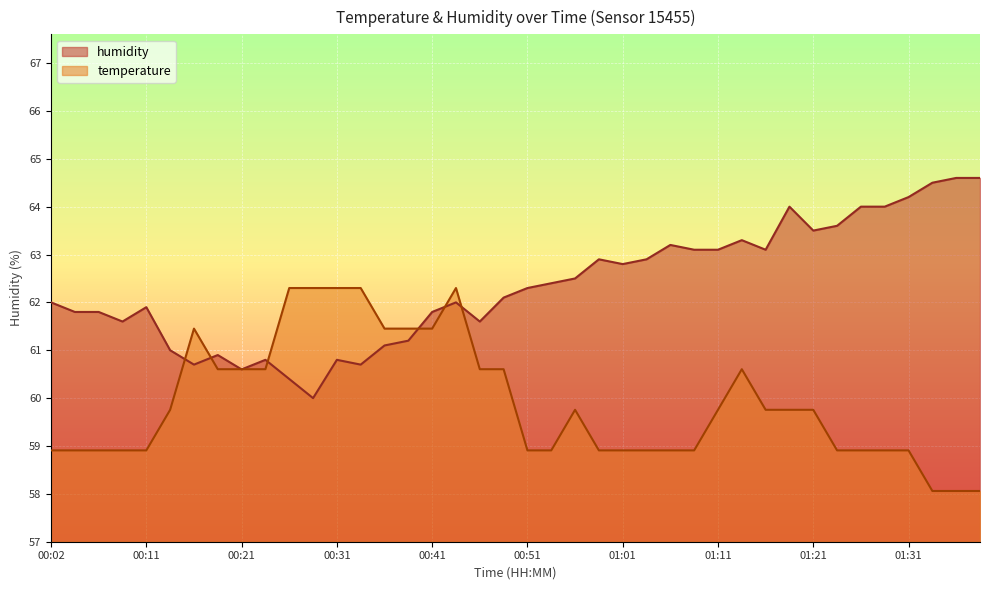

How many distinct data groups are displayed?

2